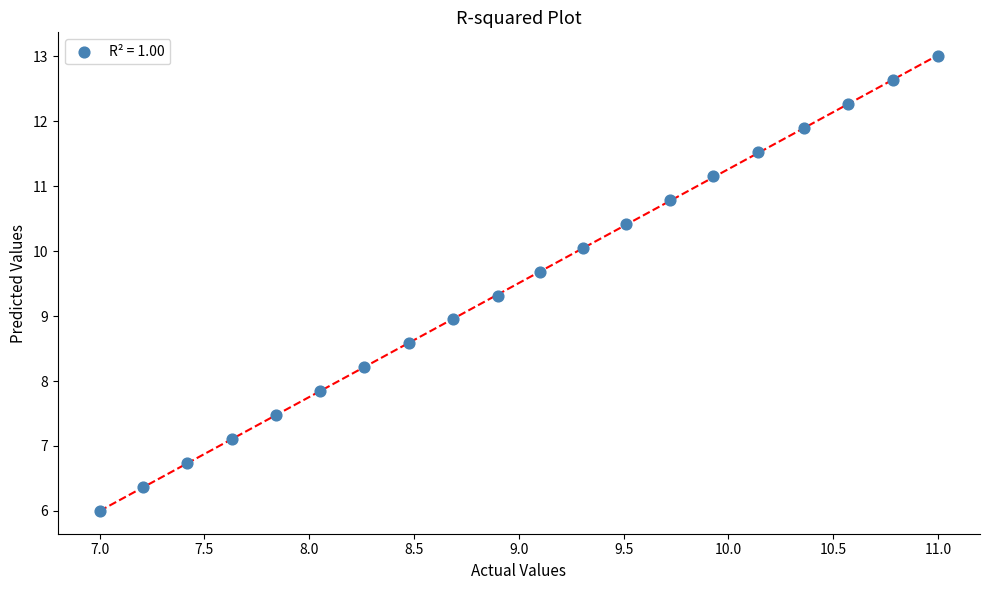

What is the range of X values (max minus min)?

4.0